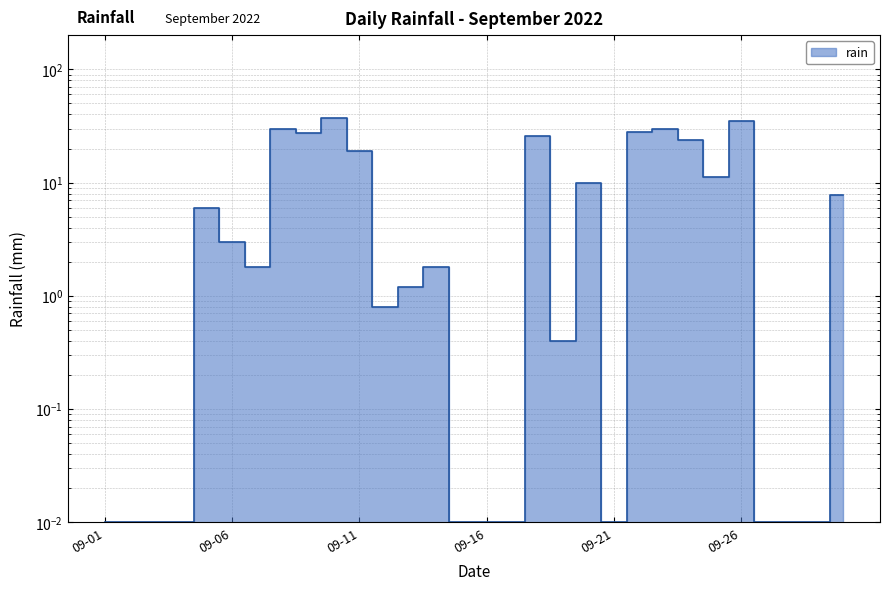

Rank the categories by value from lowest to highest.

2022-09-01, 2022-09-02, 2022-09-03, 2022-09-04, 2022-09-15, 2022-09-16, 2022-09-17, 2022-09-21, 2022-09-27, 2022-09-28, 2022-09-29, 2022-09-19, 2022-09-12, 2022-09-13, 2022-09-07, 2022-09-14, 2022-09-06, 2022-09-05, 2022-09-30, 2022-09-20, 2022-09-25, 2022-09-11, 2022-09-24, 2022-09-18, 2022-09-09, 2022-09-22, 2022-09-08, 2022-09-23, 2022-09-26, 2022-09-10